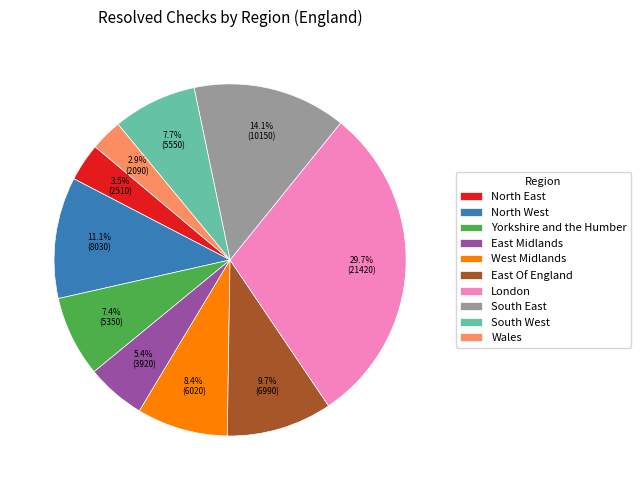

To the nearest percent, what is the difference between the largest and smallest slice percentages?

27%